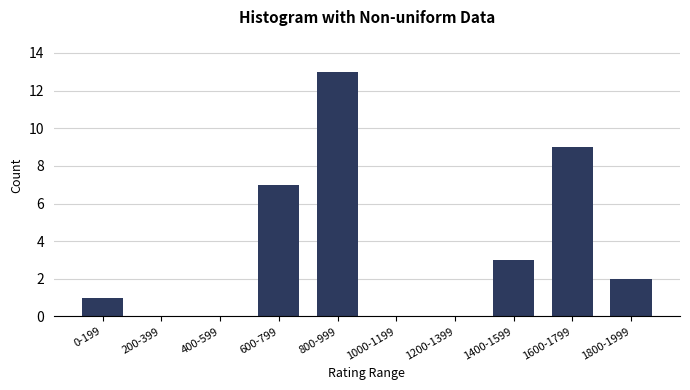

Reading left to right, extract all data points from this chart.

0-199=1	200-399=0	400-599=0	600-799=7	800-999=13	1000-1199=0	1200-1399=0	1400-1599=3	1600-1799=9	1800-1999=2